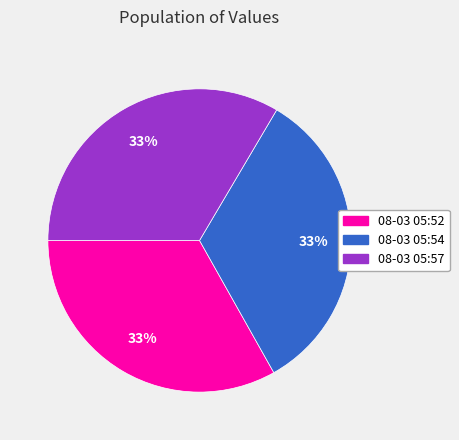

Is there a majority slice in this chart?

No